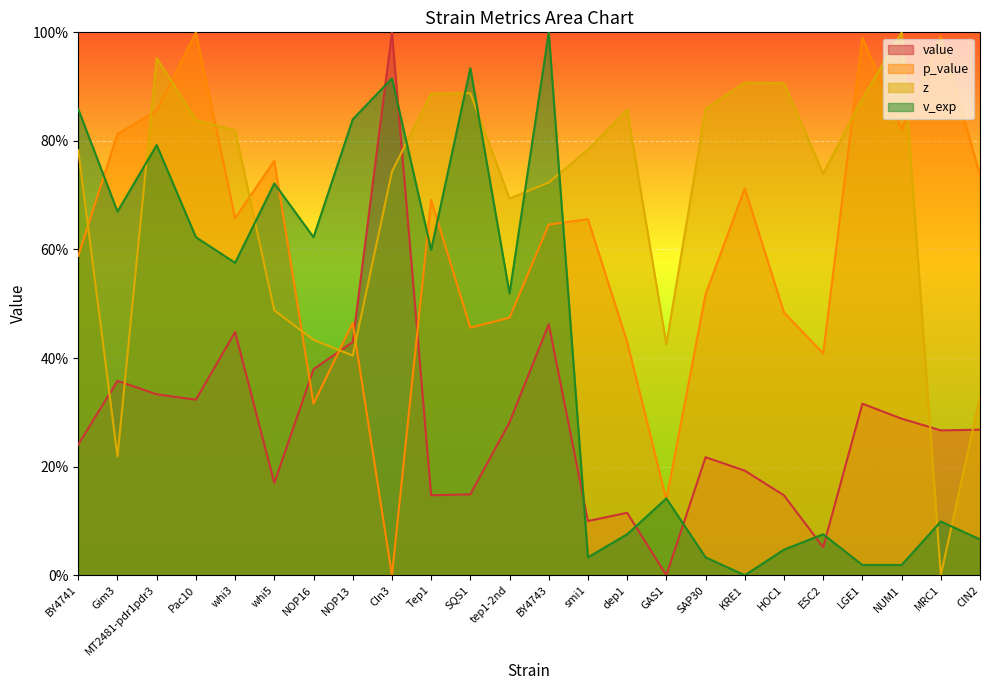

Reading left to right, list all the values displayed in this chart.

value: 0.2	0.4	0.3	0.3	0.4	0.2	0.4	0.4	1.0	0.1	0.1	0.3	0.5	0.1	0.1	0.0	0.2	0.2	0.1	0.1	0.3	0.3	0.3	0.3
p_value: 0.6	0.8	0.9	1.0	0.7	0.8	0.3	0.5	0.0	0.7	0.5	0.5	0.6	0.7	0.4	0.1	0.5	0.7	0.5	0.4	1.0	0.8	1.0	0.7
z: 0.8	0.2	1.0	0.8	0.8	0.5	0.4	0.4	0.7	0.9	0.9	0.7	0.7	0.8	0.9	0.4	0.9	0.9	0.9	0.7	0.9	1.0	0.0	0.3
v_exp: 0.9	0.7	0.8	0.6	0.6	0.7	0.6	0.8	0.9	0.6	0.9	0.5	1.0	0.0	0.1	0.1	0.0	0.0	0.0	0.1	0.0	0.0	0.1	0.1